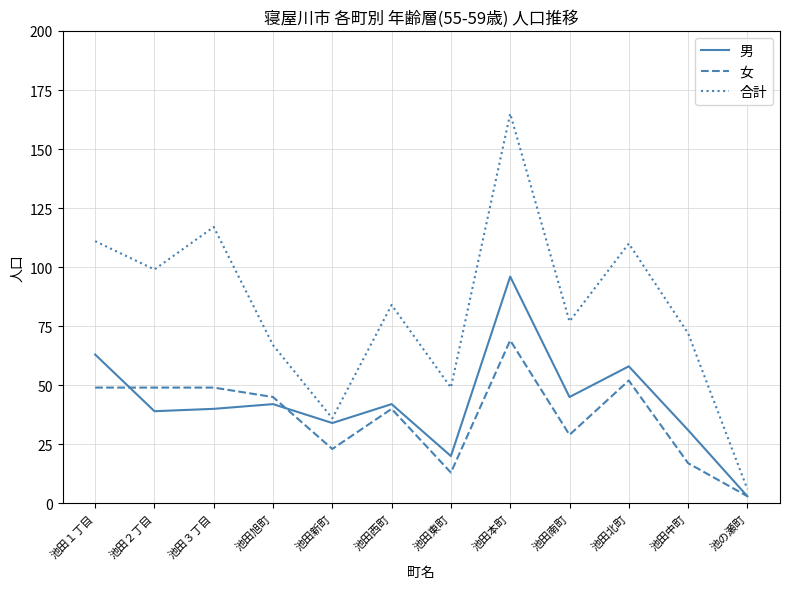

Reading left to right, what are all the values shown in this chart?

男: 63	39	40	42	34	42	20	96	45	58	31	3
女: 49	49	49	45	23	40	13	69	29	52	17	3
合計: 111	99	117	67	36	84	49	165	77	110	72	6